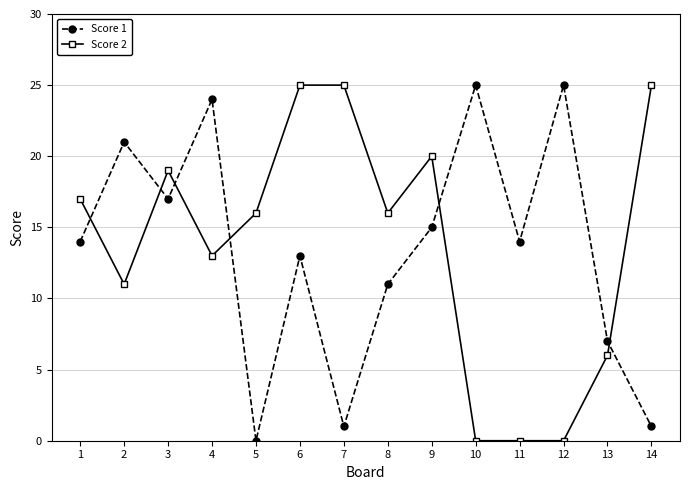

What is the difference between the second highest and minimum values in the Score 2 series?

25